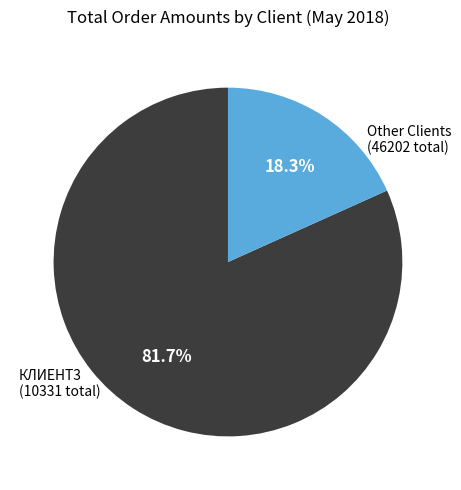

Is there any slice that represents more than half of the pie?

Yes